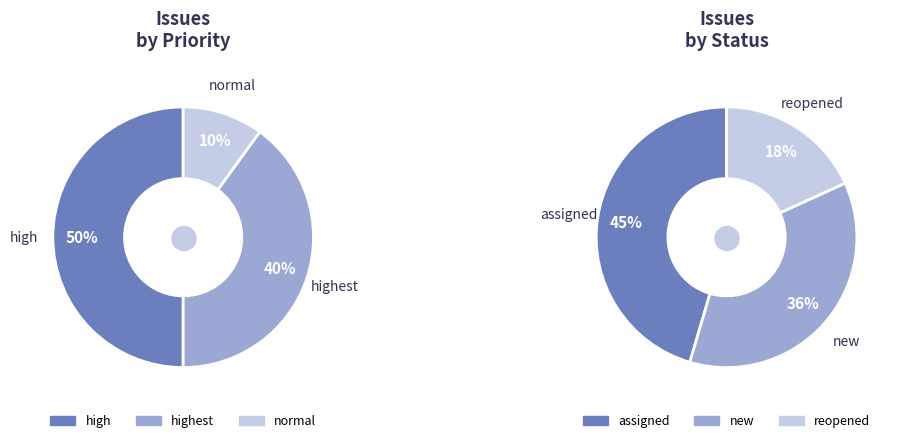

Which category has the biggest portion of the pie?

high